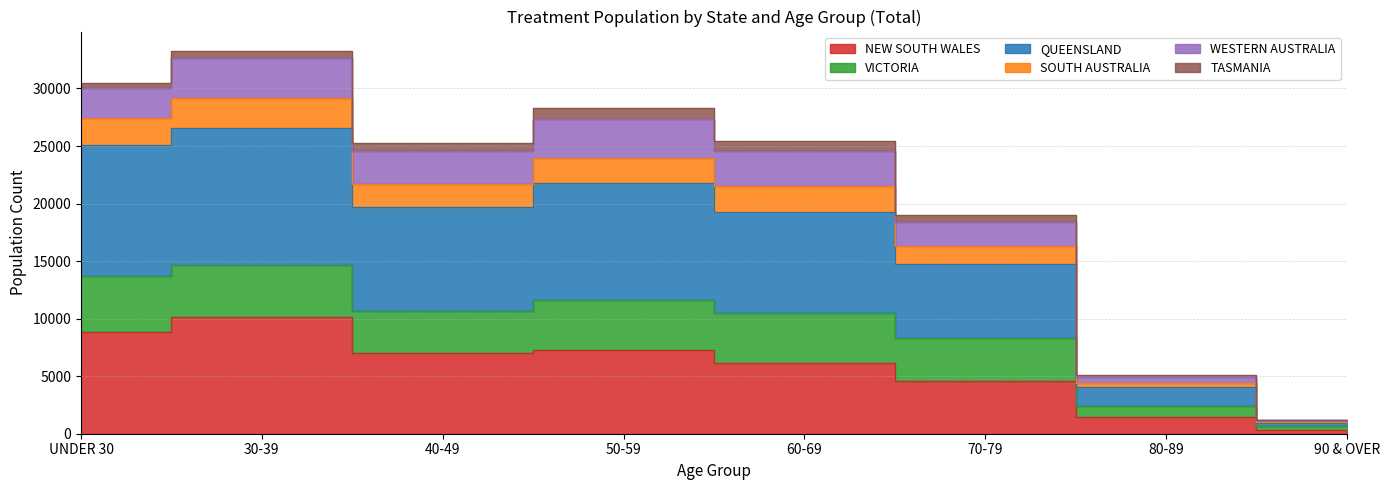

True or false: NEW SOUTH WALES has a value of 8960 at 60-69.

False